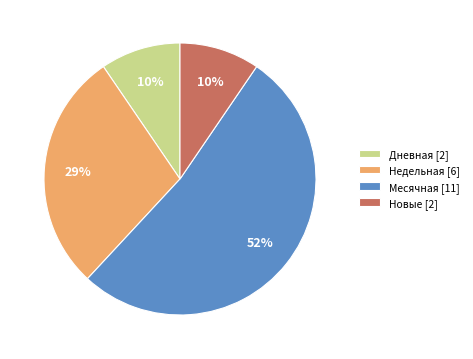

Does Дневная [2] represent more than half of the total?

No